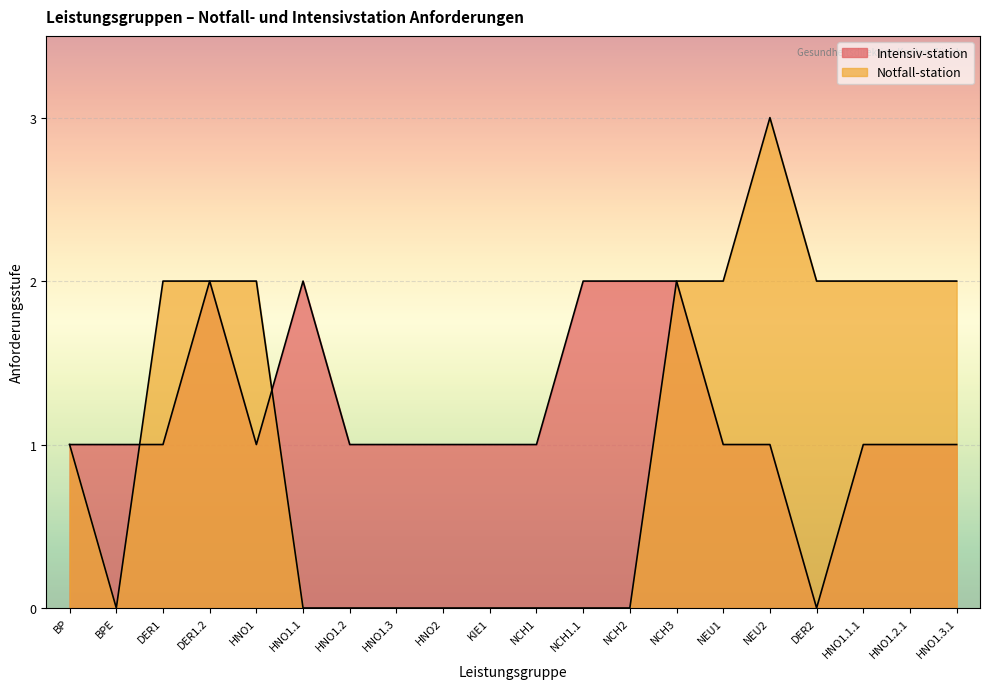

What is the sum of the Intensiv-station values at NEU2 and NEU1?

2